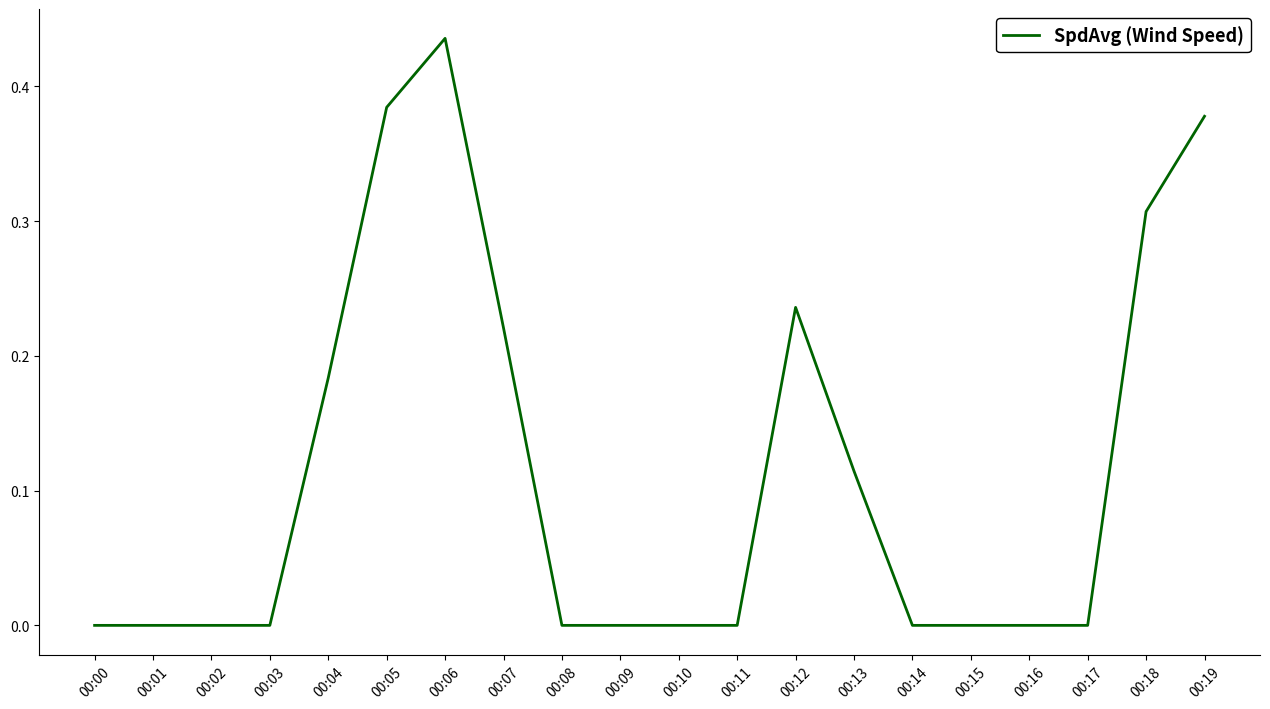

At which category does the chart reach its peak across all series?

00:06